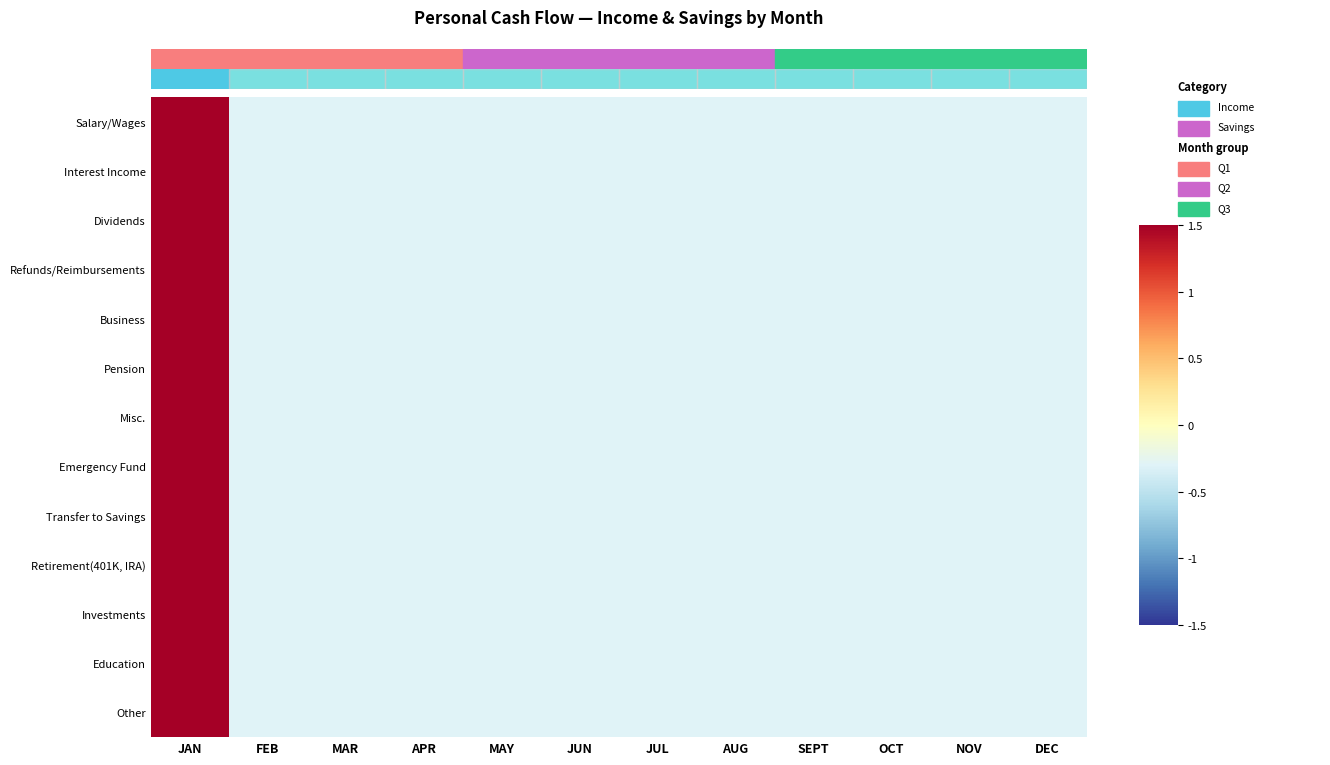

At which category is the sum across all series the highest?

JAN